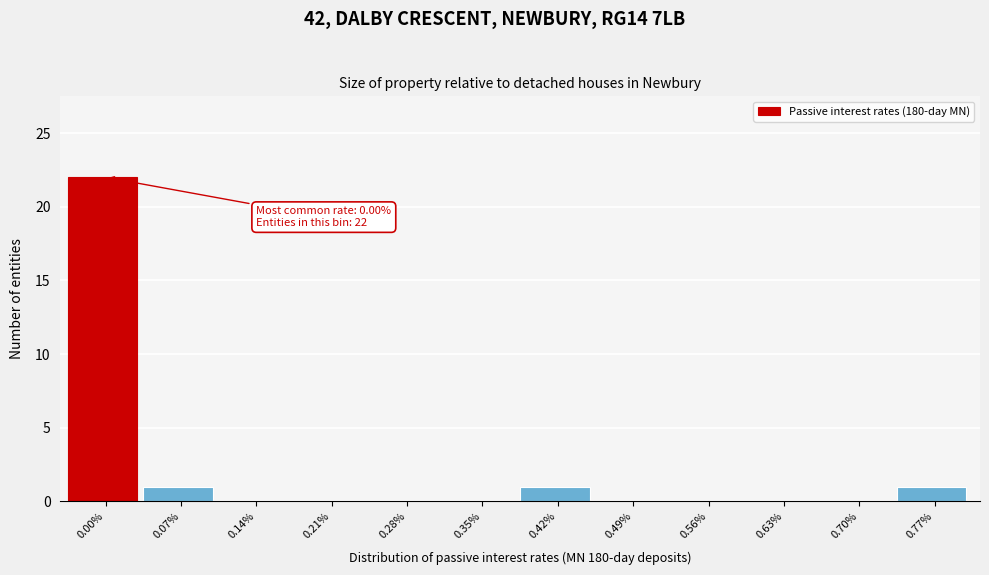

Reading left to right, transcribe all the data shown in this chart.

0.00%=22	0.07%=1	0.14%=0	0.21%=0	0.28%=0	0.35%=0	0.42%=1	0.49%=0	0.56%=0	0.63%=0	0.70%=0	0.77%=1